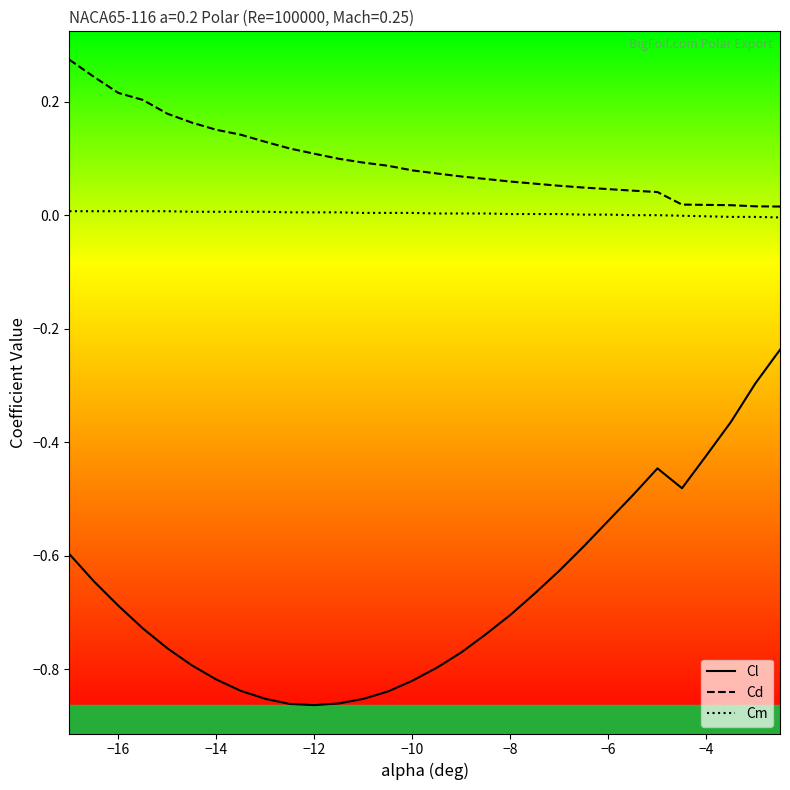

Which series has the largest range (max minus min)?

Cl